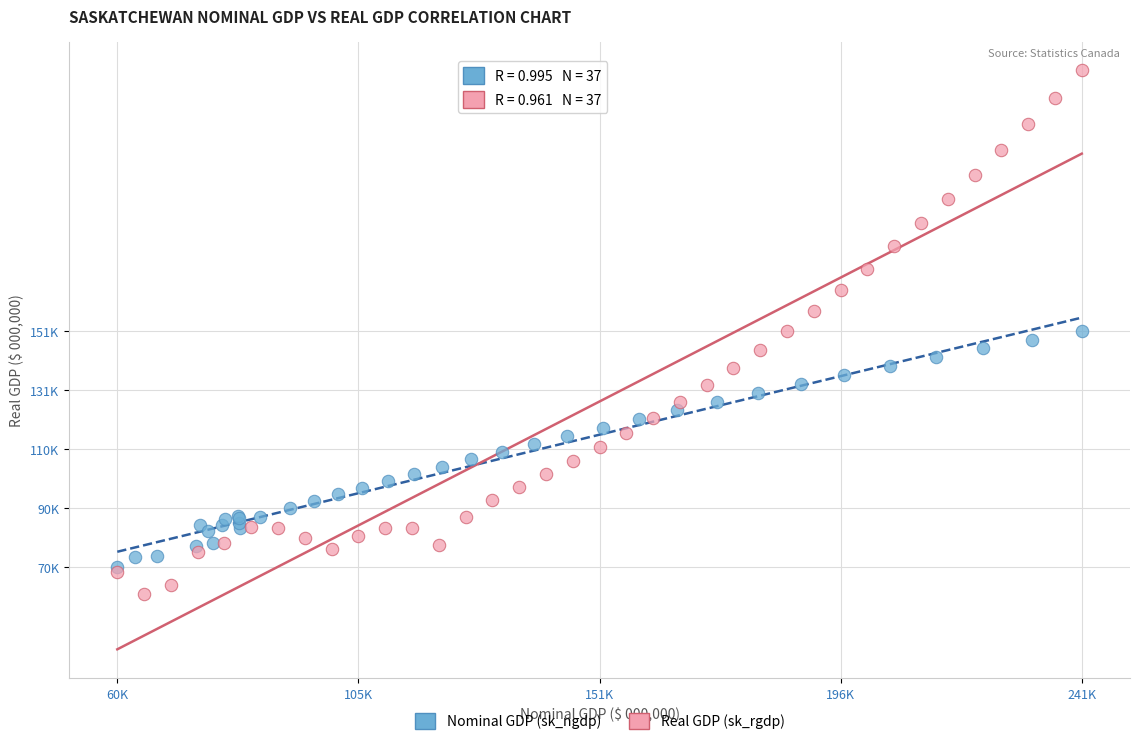

What are all the series names shown in the legend?

Nominal GDP (sk_ngdp), Real GDP (sk_rgdp)